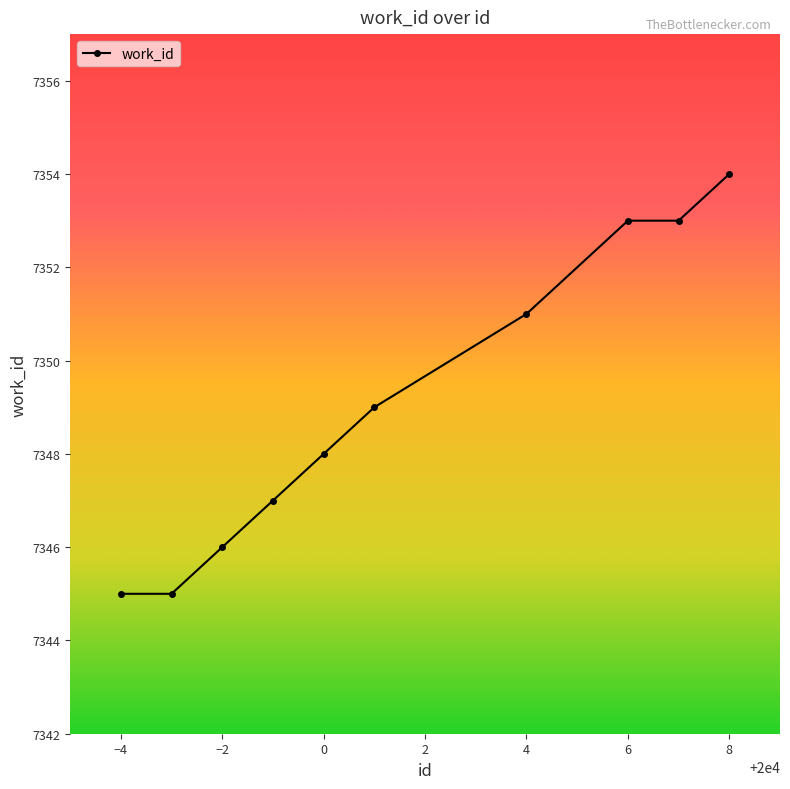

Count the values in the range 7346 to 7353.

7